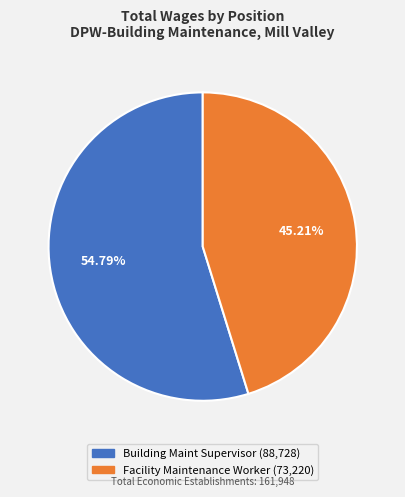

Does Facility Maintenance Worker represent more than half of the total?

No